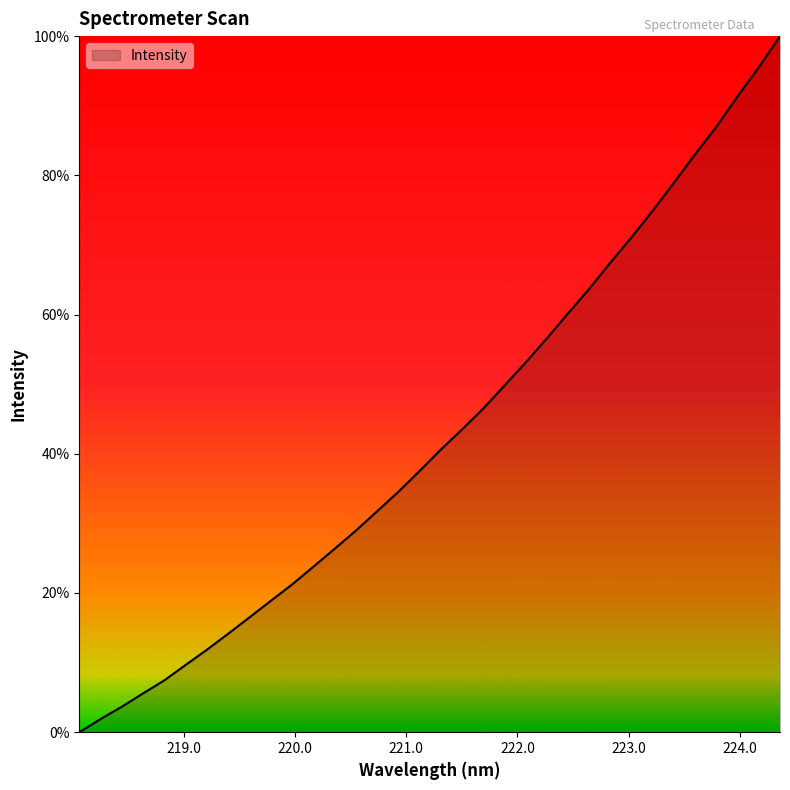

What is the greatest value displayed?

100.0